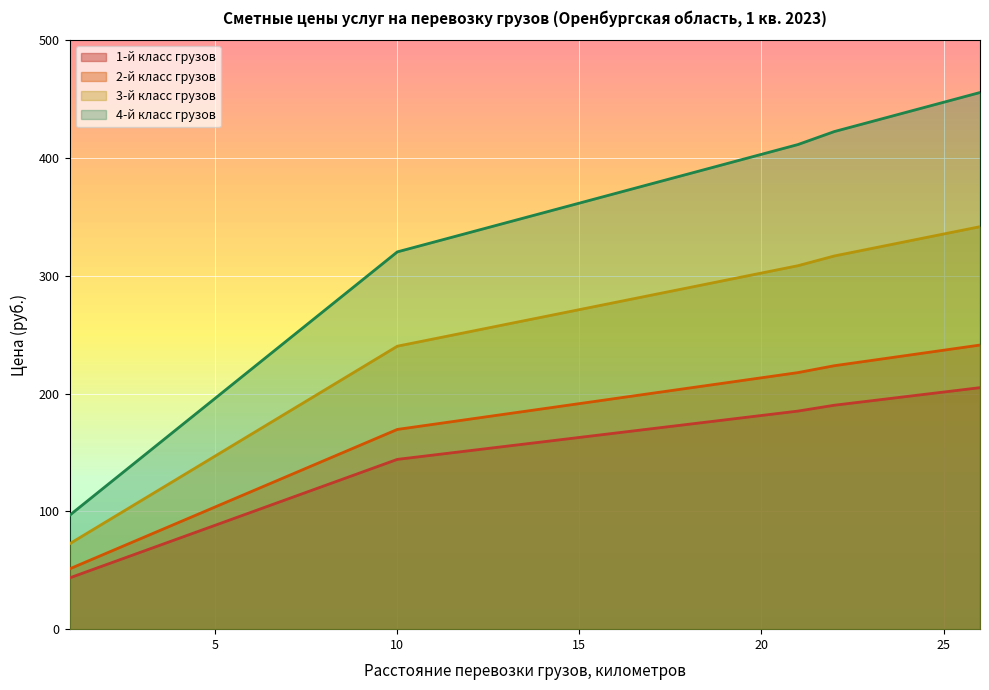

The 4-й класс грузов series shows 608.5 at 25. True or false?

False